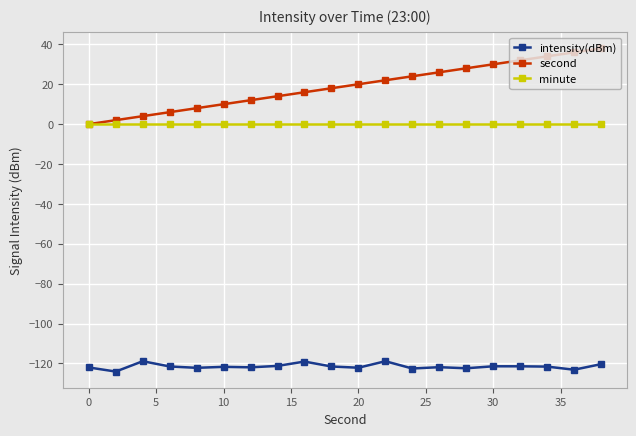

What is the value of the second point at the 19th from the left?

36.0